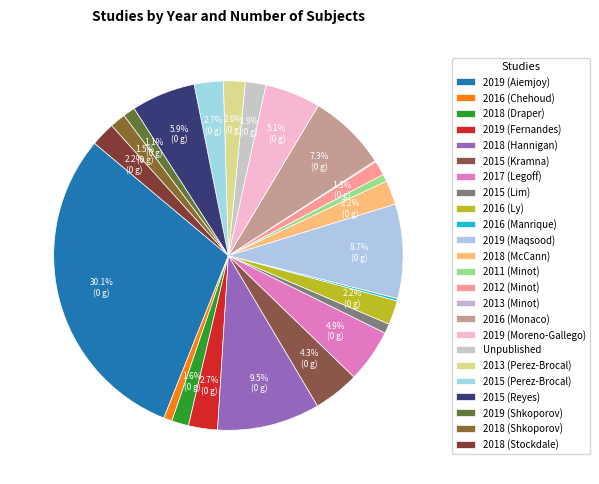

How many segments does this pie chart have?

24